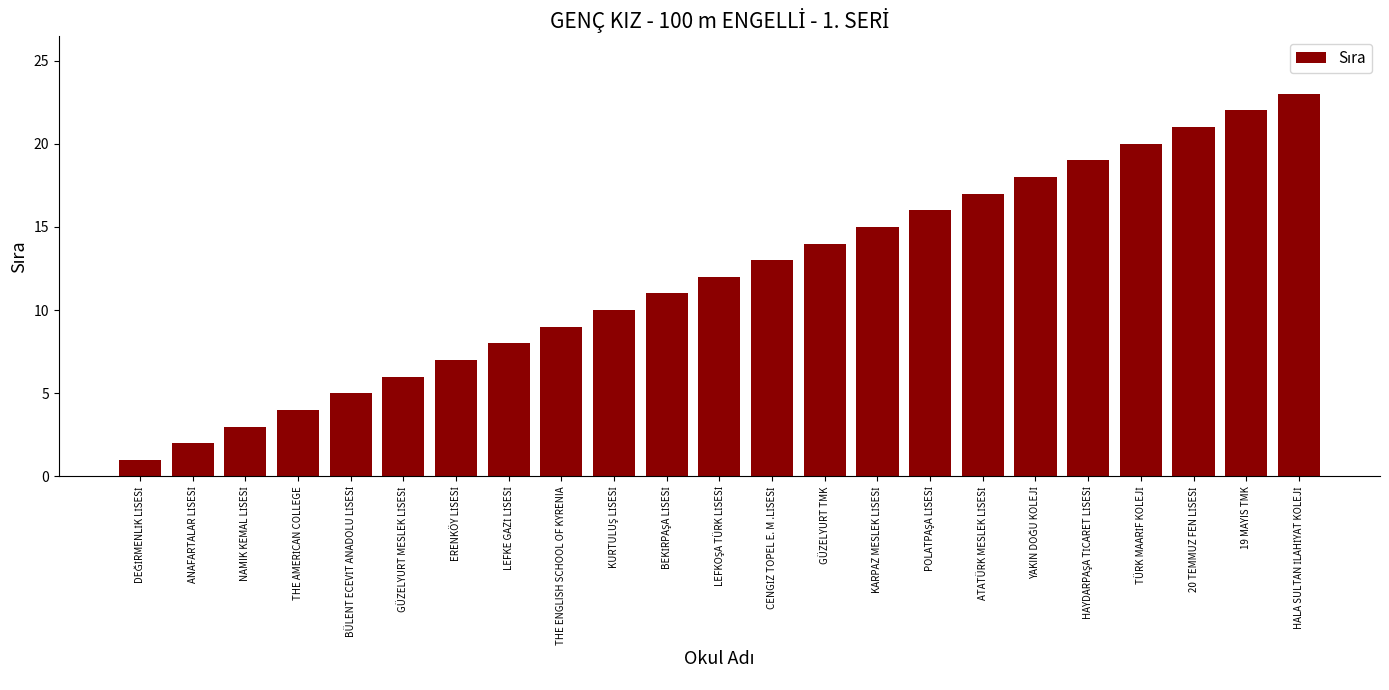

What is the average value?

12